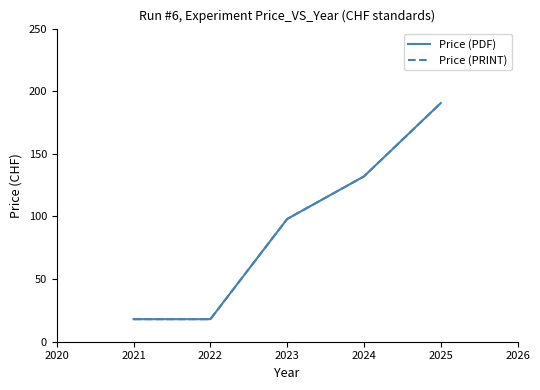

What is the minimum value for Price (PRINT)?

18.0